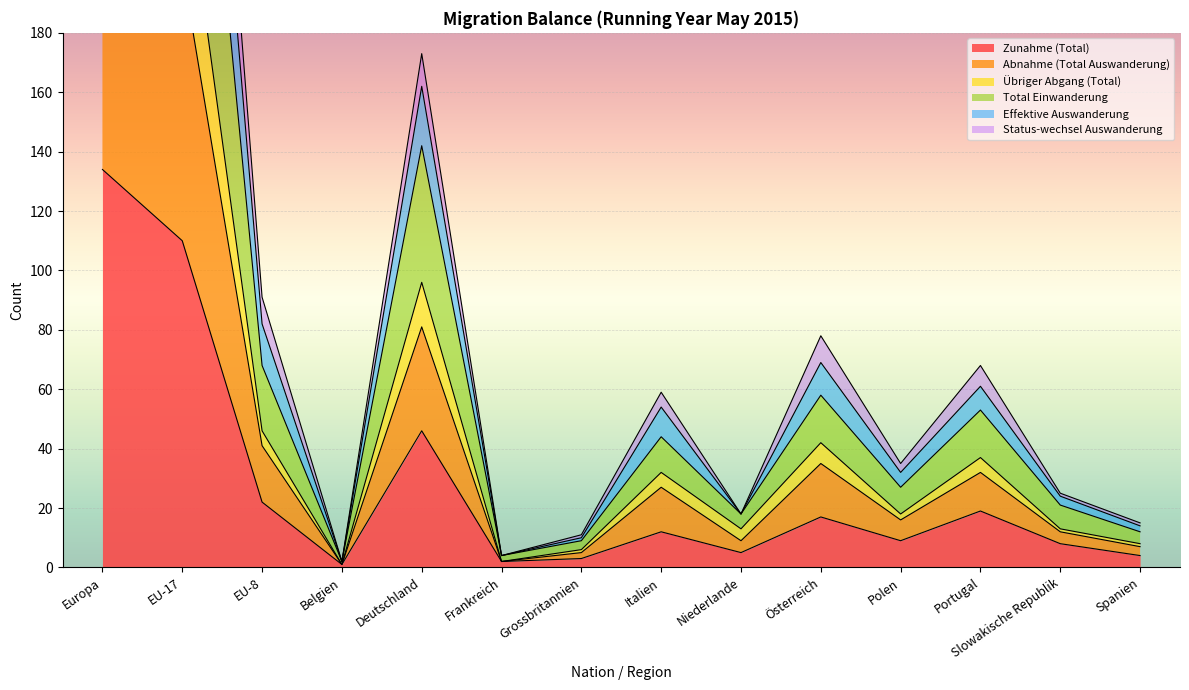

Is it true that Effektive Auswanderung equals 139 at Europa?

False